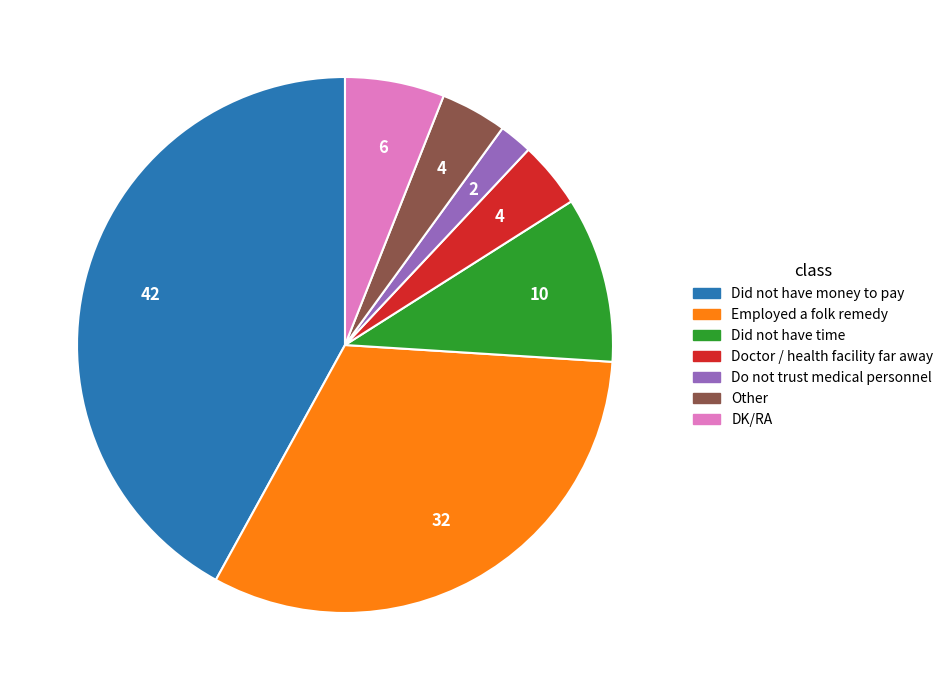

Which category has the smallest portion of the pie?

Do not trust medical personnel